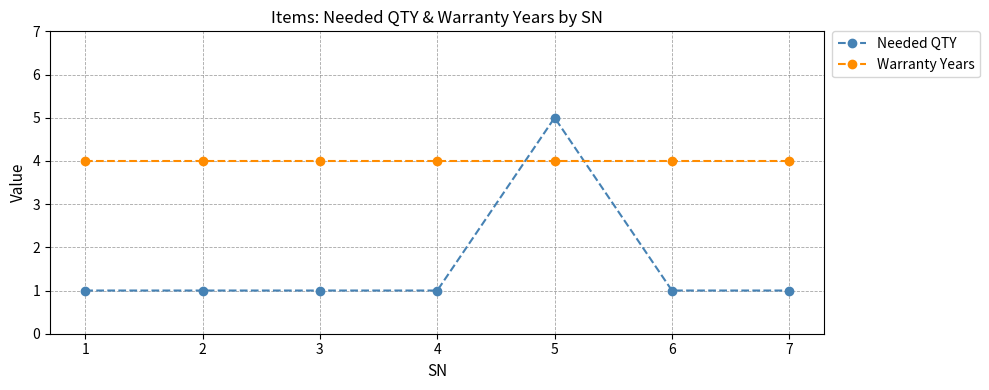

Reading left to right, extract all data points from this chart.

Needed QTY: 1=1	2=1	3=1	4=1	5=5	6=1	7=1
Warranty Years: 1=4	2=4	3=4	4=4	5=4	6=4	7=4